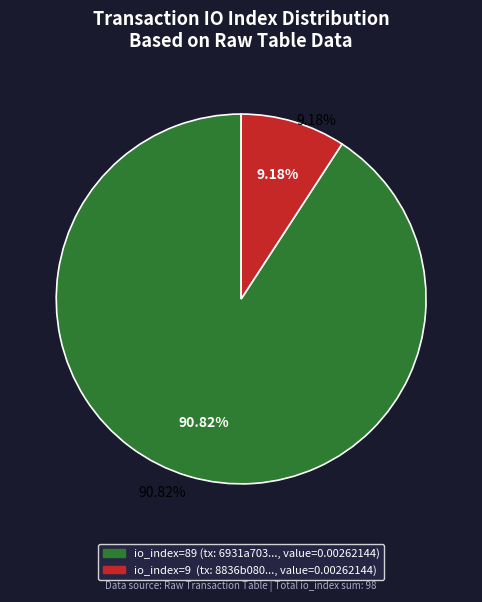

Which category has the biggest portion of the pie?

io_index_89